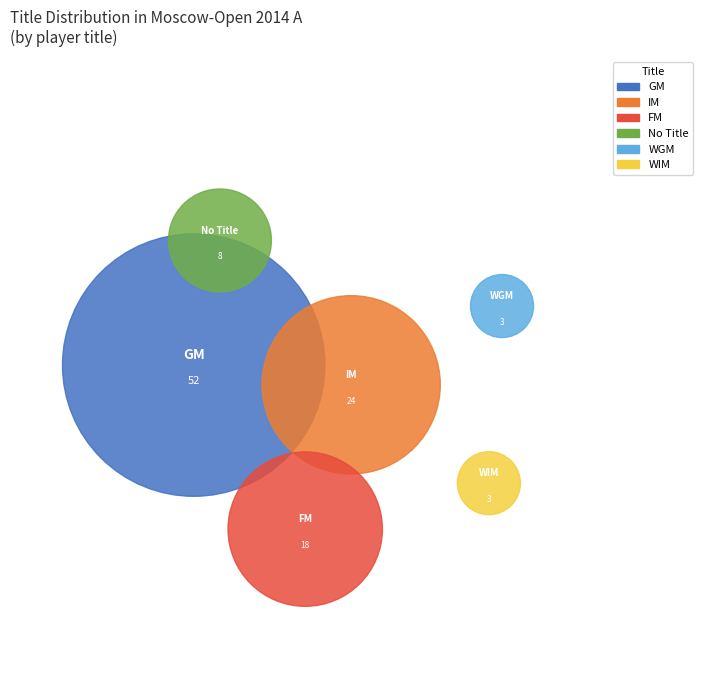

To the nearest percent, what is the average slice percentage?

17%